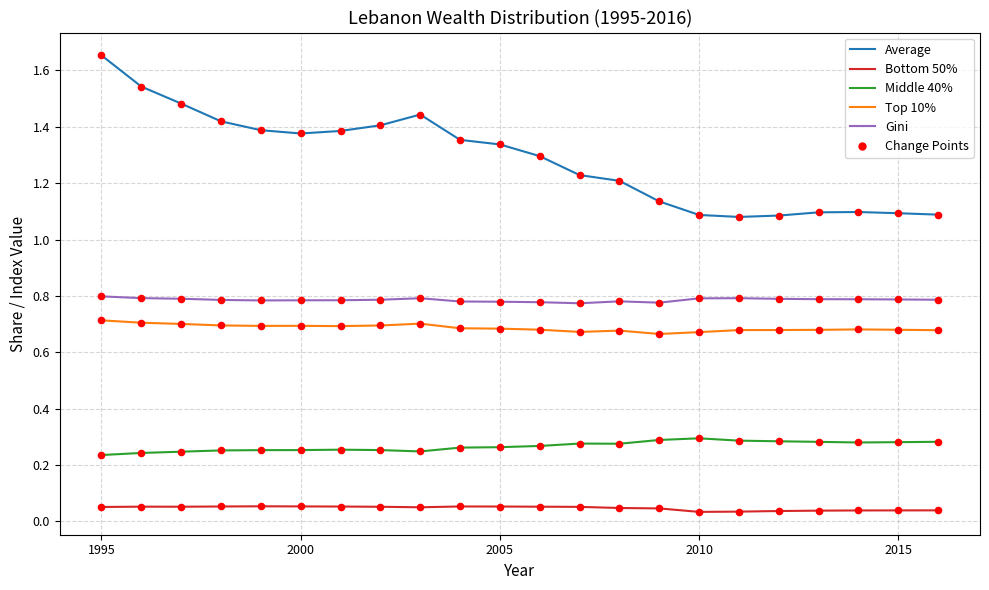

Which series has the largest range (max minus min)?

Average